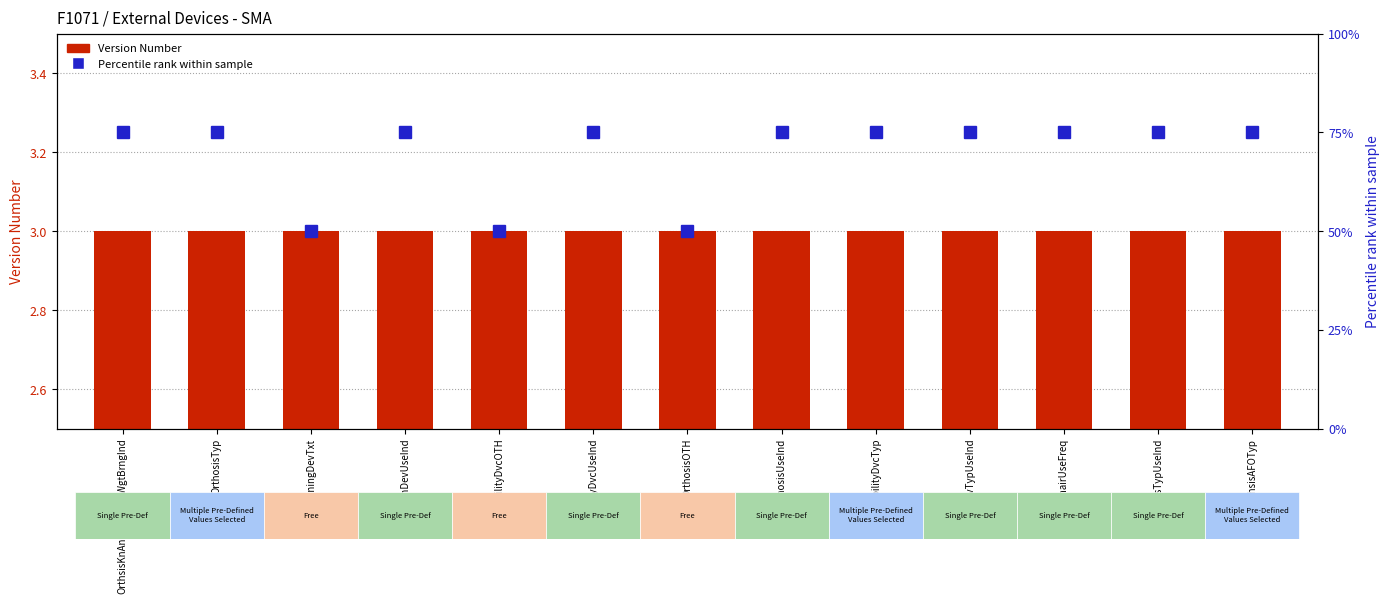

Is the value of Version Number at MobilityDvcTyp greater than the value of Percentile rank at OrthsisTypUseInd?

No